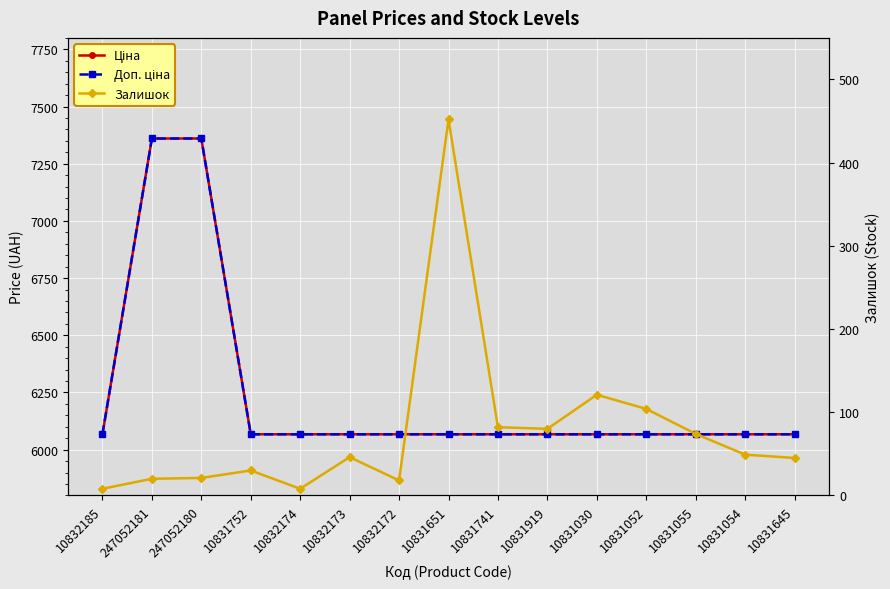

What is the difference between the highest and lowest values at 10831055?

5993.2